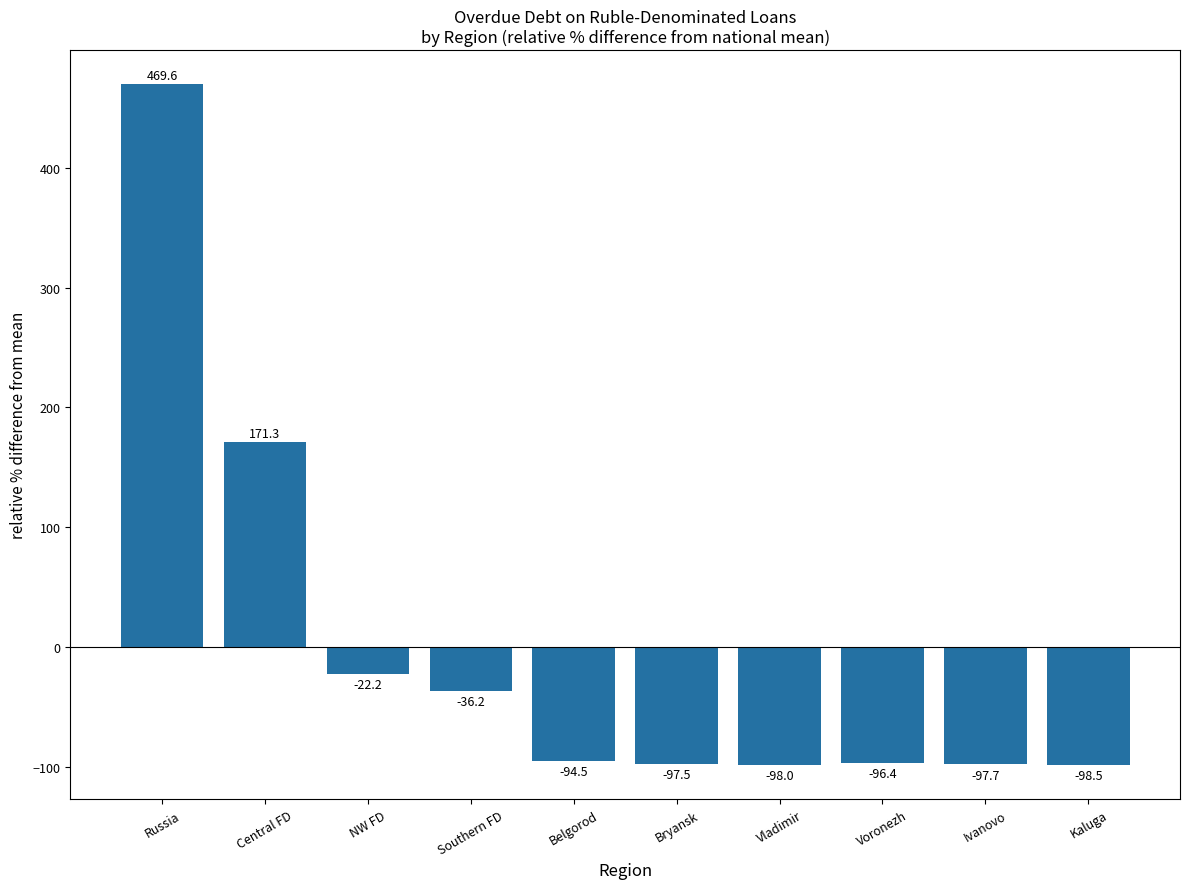

List the labels in order of value, smallest first.

Kaluga, Vladimir, Ivanovo, Bryansk, Voronezh, Belgorod, Southern FD, NW FD, Central FD, Russia